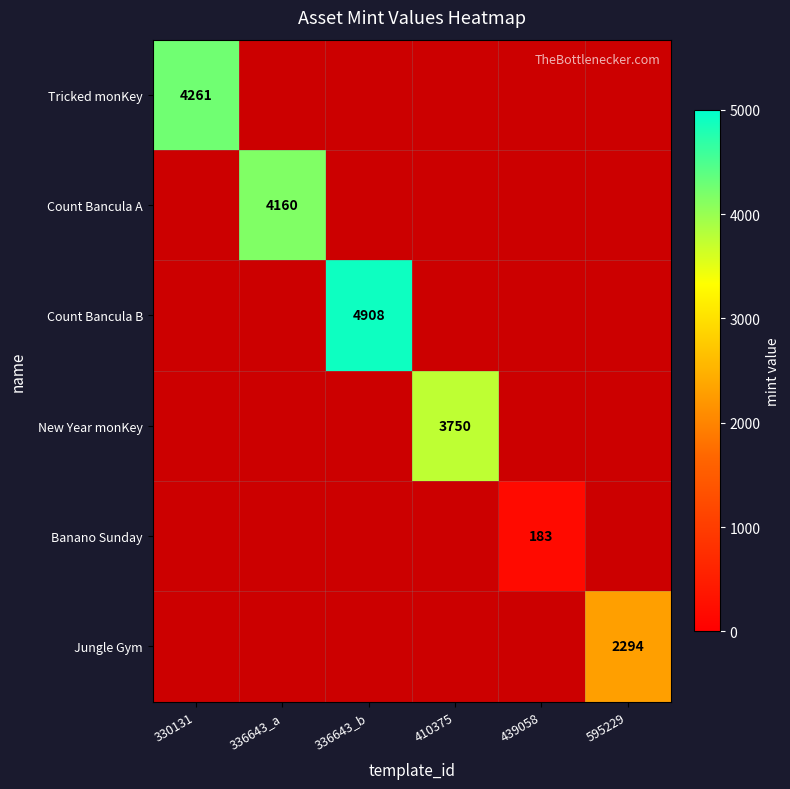

Is it true that Banano Sunday equals 183.0 at 439058?

True